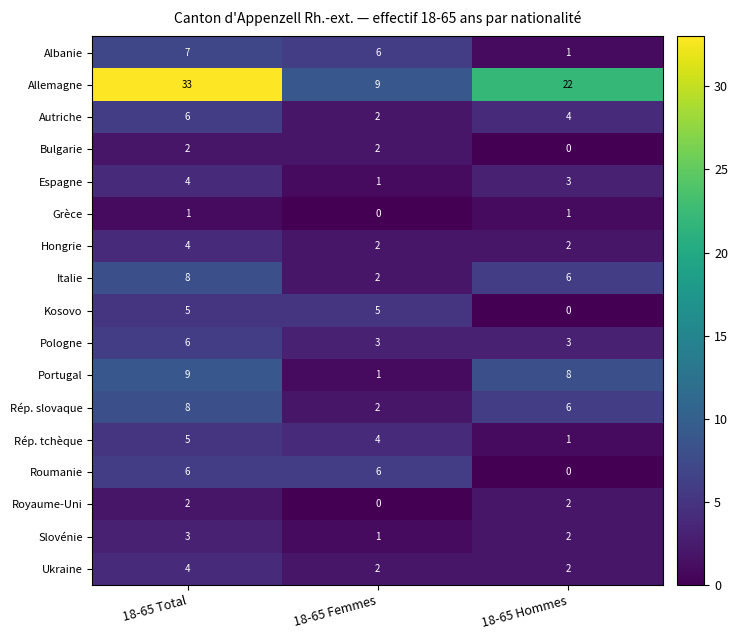

At which category is the sum across all series the highest?

18-65 Total